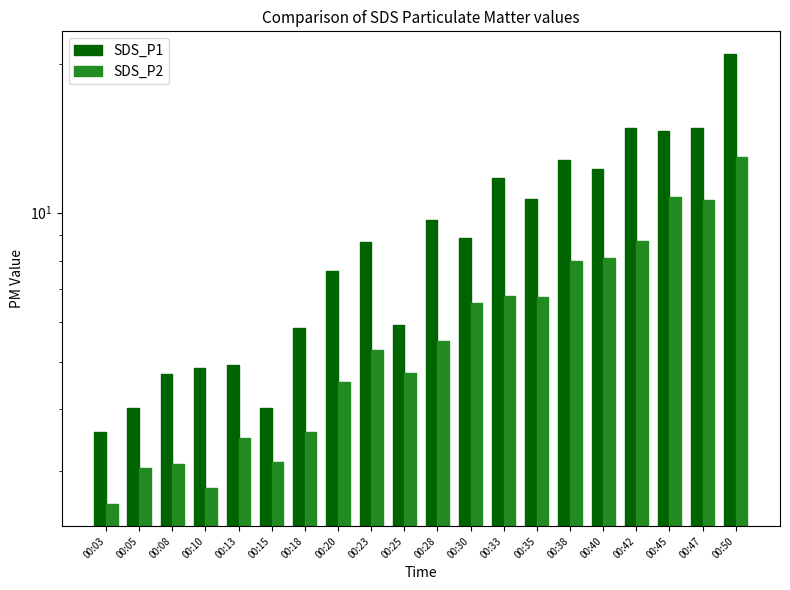

How many bars are there in total?

40